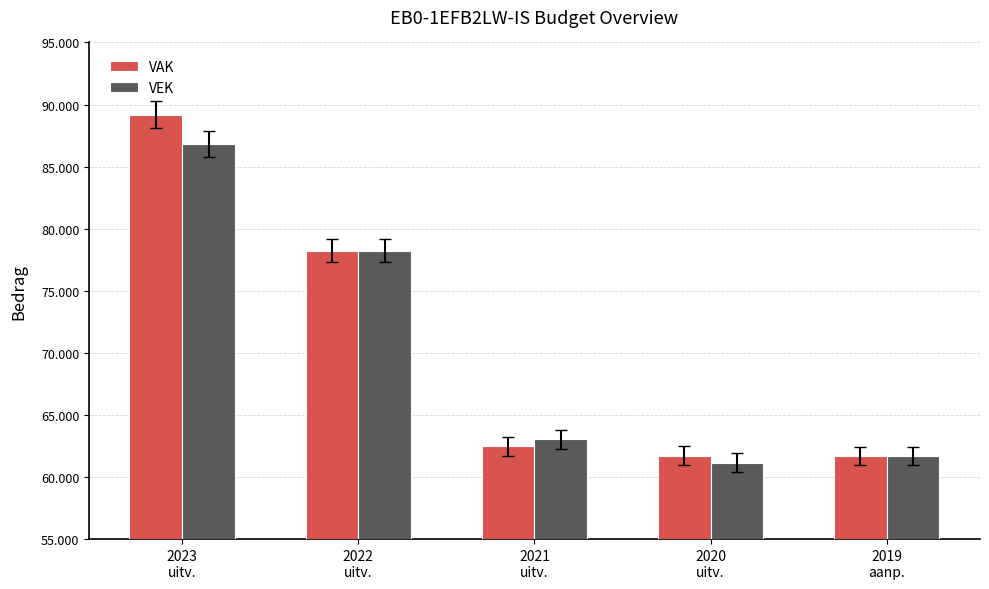

Is the value of VAK at 2023
uitv. greater than the value of VEK at 2019
aanp.?

Yes